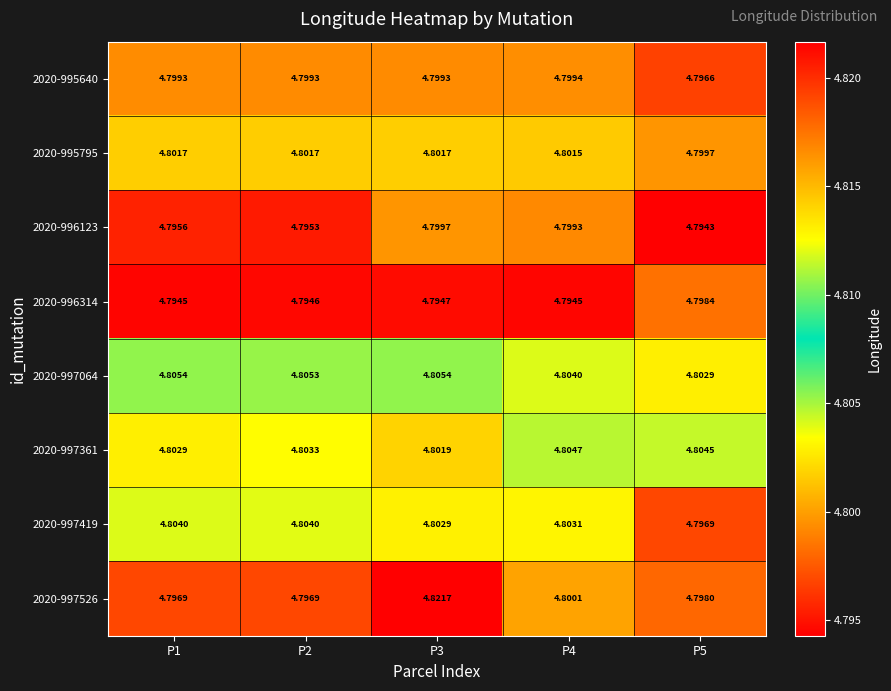

Is the value of 2020-995795 at P1 greater than the value of 2020-996314 at P3?

Yes